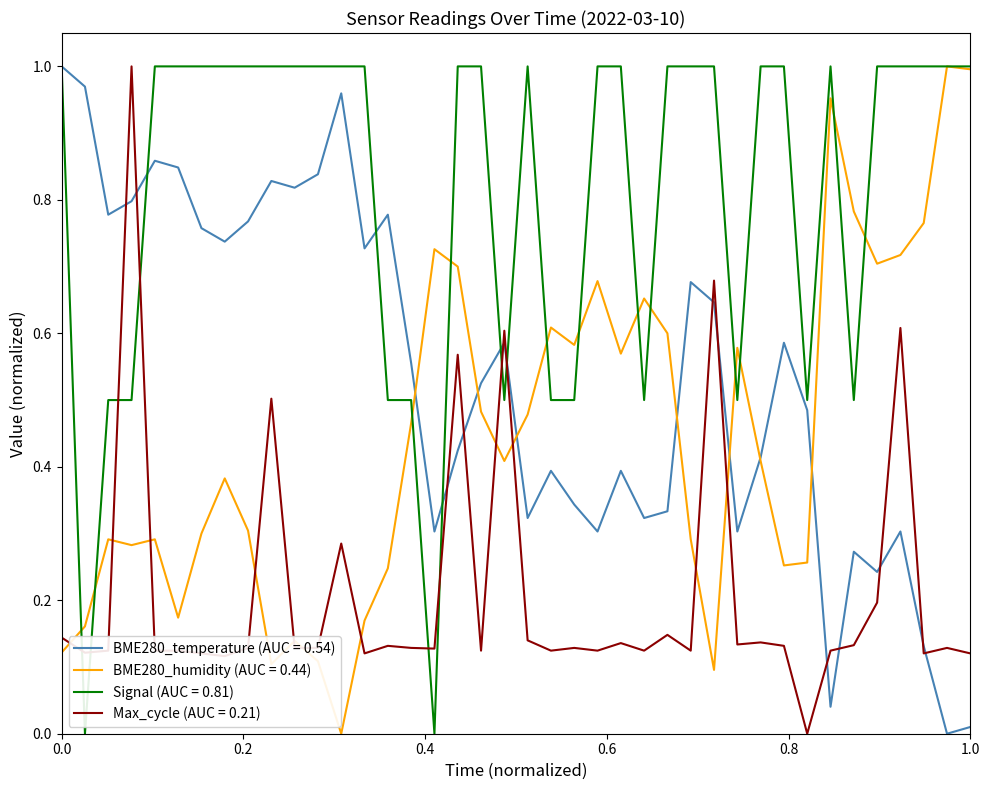

Which series has the largest total across all categories?

Signal (AUC = 0.81)